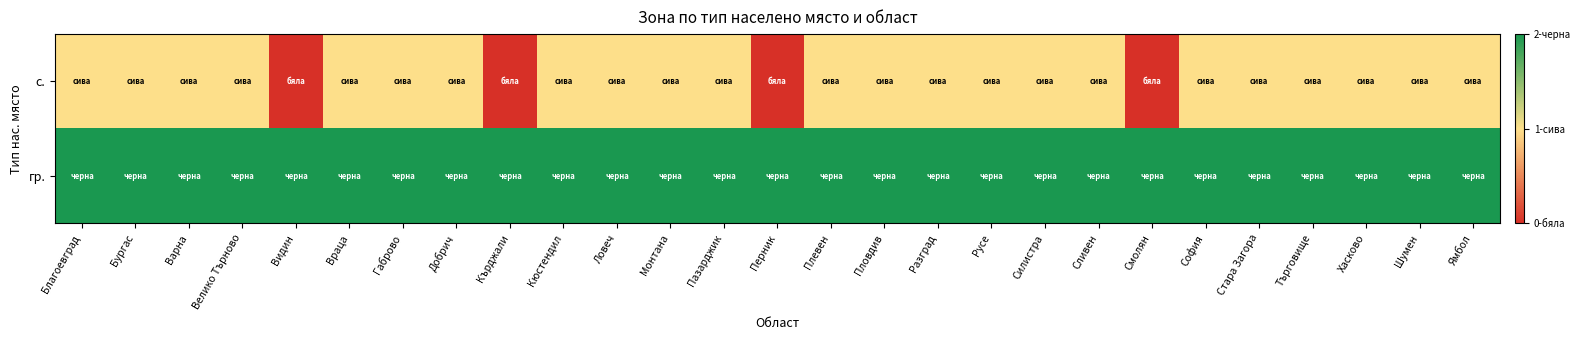

Which series has the largest total across all categories?

гр.